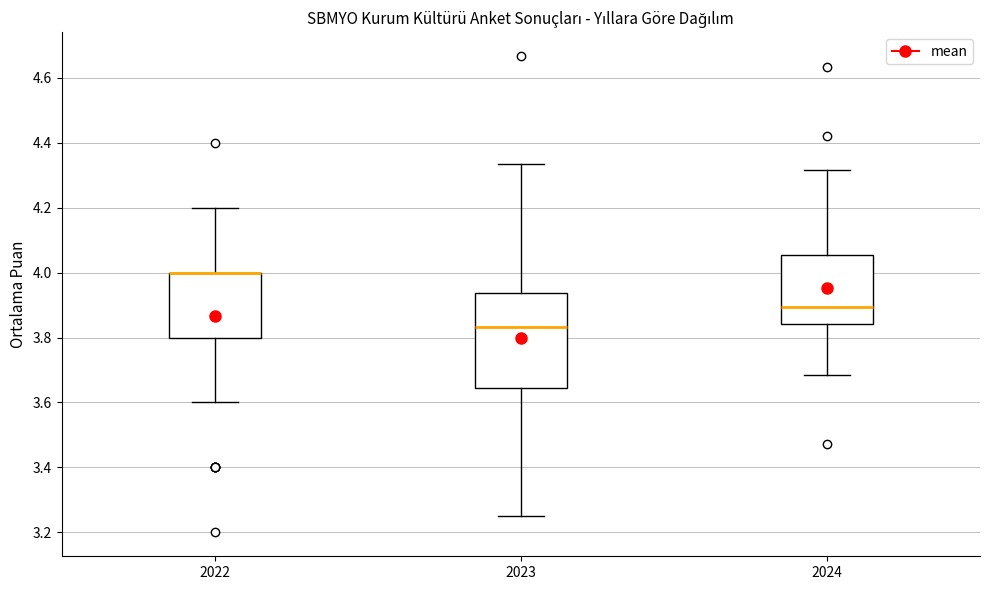

Reading left to right, transcribe this box plot: for each box, give where its median line is, the range the box spans, and where its two whiskers end, as read against the y-axis. The values are not printed on the chart, so give them approximately, as read against the axis.

2022: median 4.00 (drawn on the box's upper edge), box 3.80 to 4.00, whiskers 3.60 to 4.20
2023: median 3.84, box 3.64 to 3.94, whiskers 3.26 to 4.34
2024: median 3.90, box 3.84 to 4.06, whiskers 3.68 to 4.32